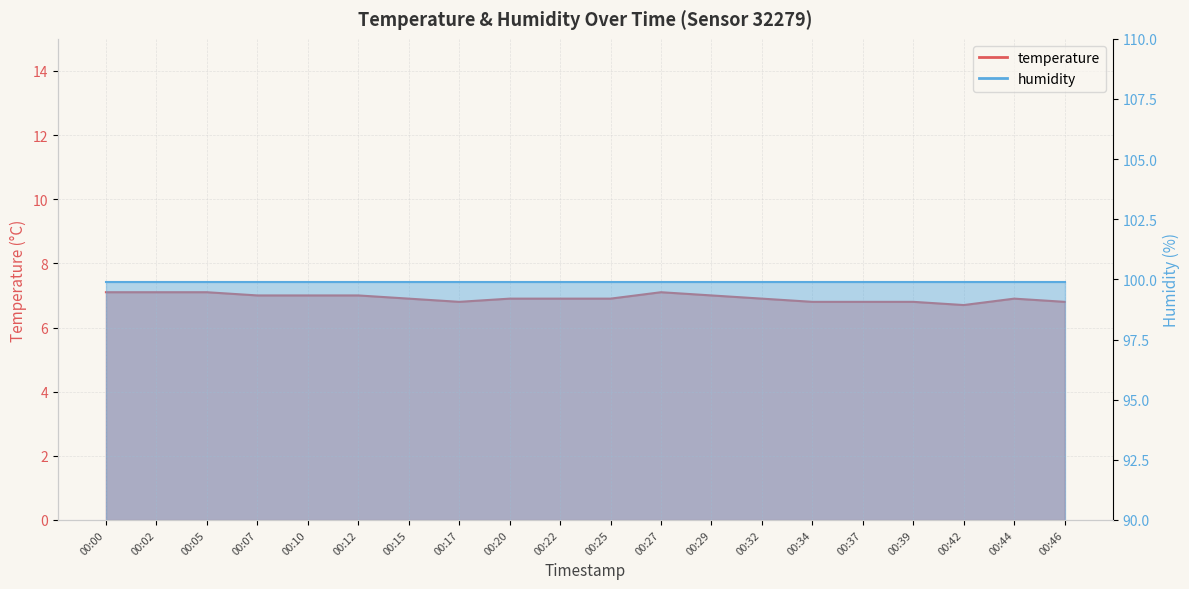

The chart shows a value of 2.6 at 00:27. True or false?

False